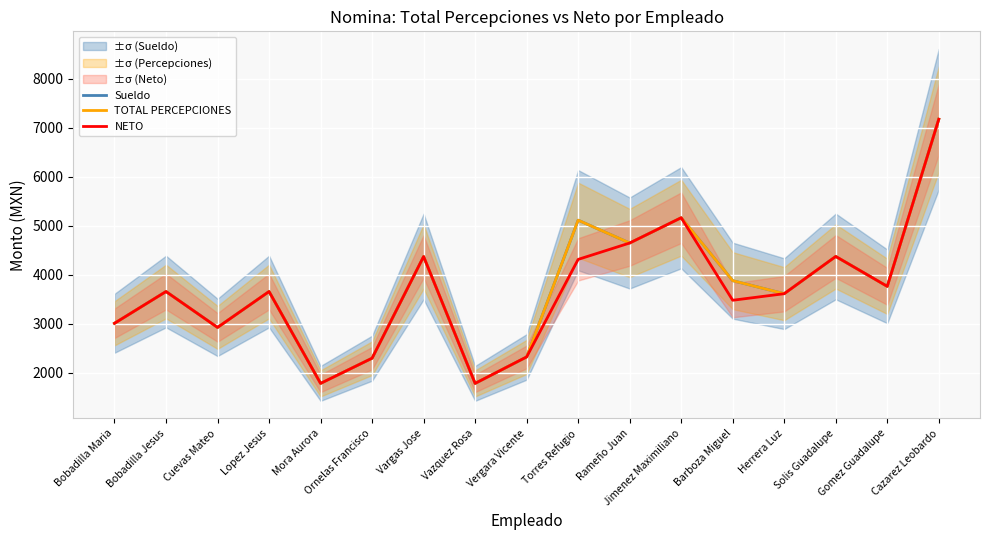

The TOTAL PERCEPCIONES series shows 4368 at Vargas Jose. True or false?

True